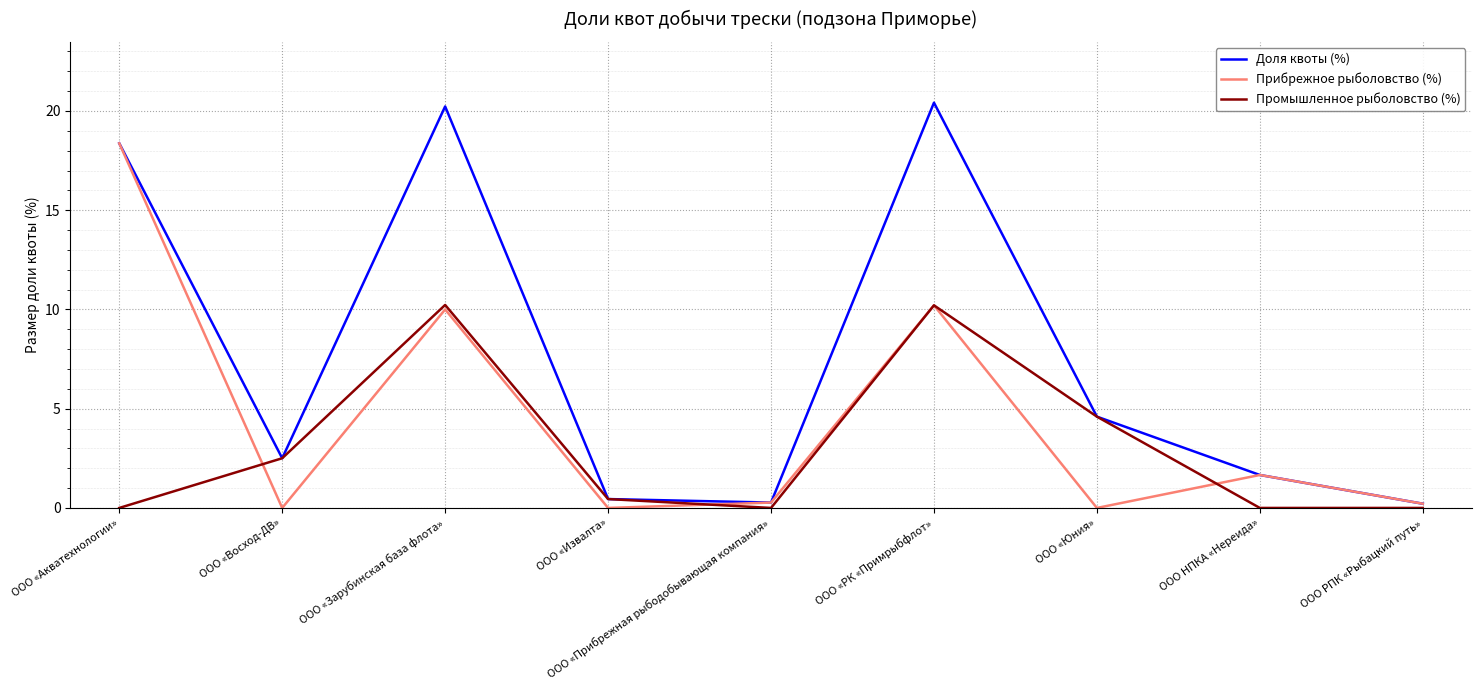

Where is Промышленное рыболовство (%) nearest to the value 5?

ООО «Юния»